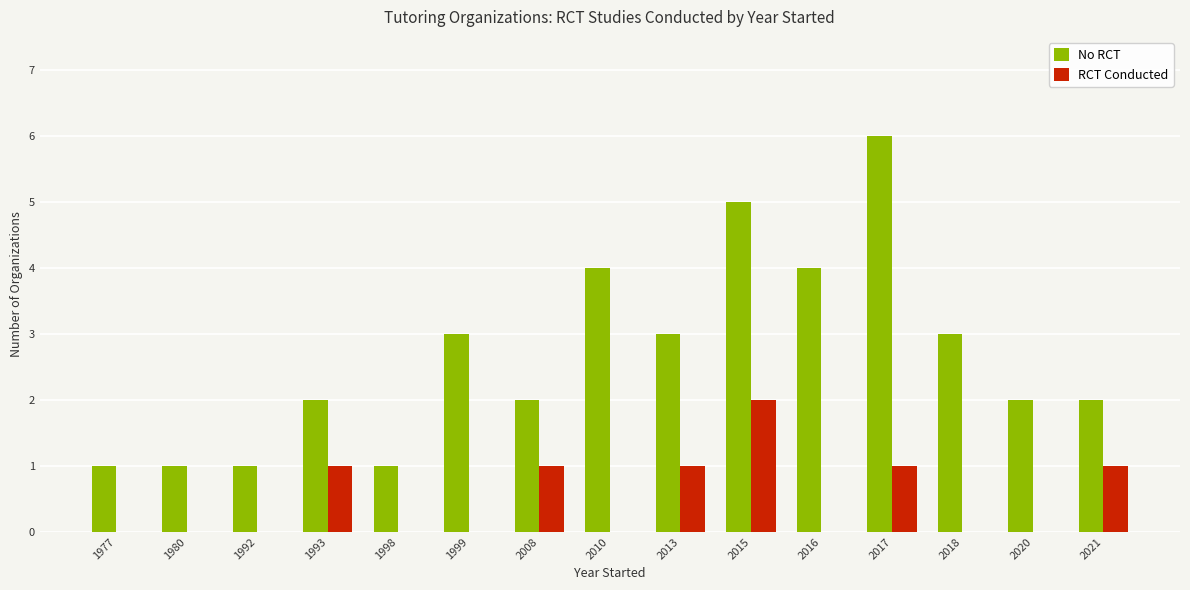

At which category does the chart reach its peak across all series?

2017